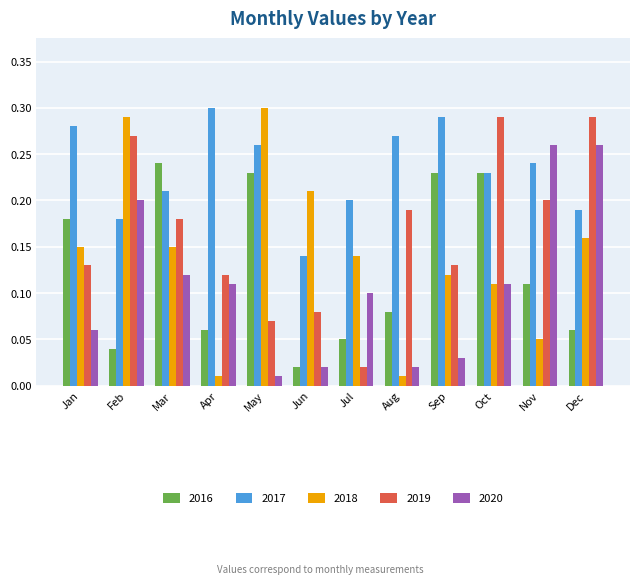

At how many categories does at least one series exceed 0?

12